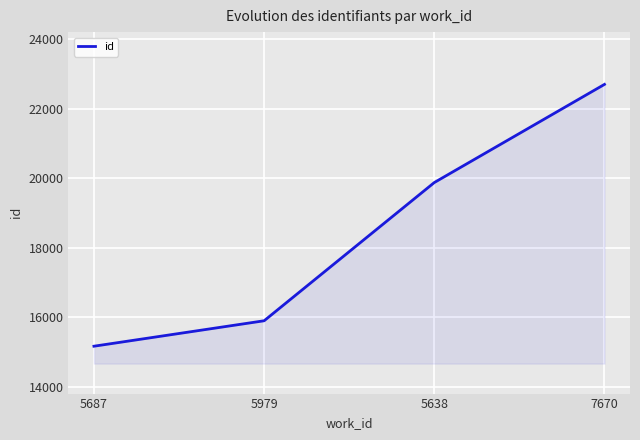

What is the sum of all values?

73626